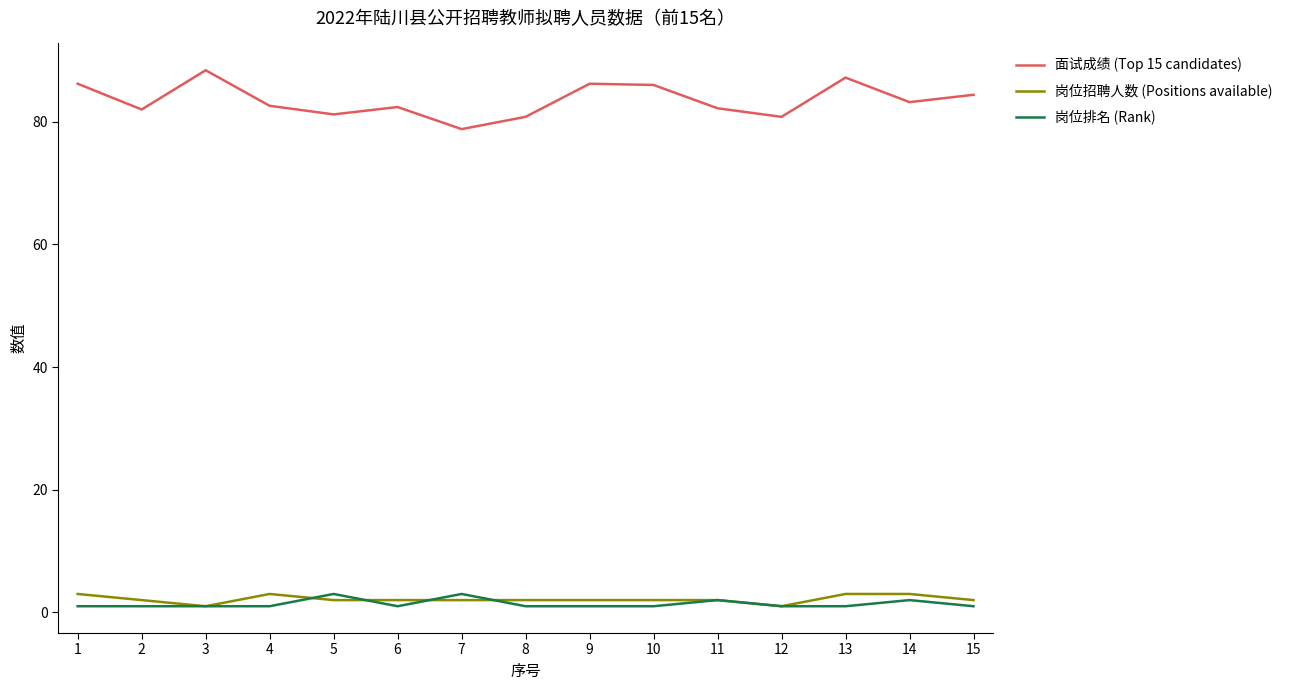

Rank the series at 8 from highest to lowest value.

面试成绩 (Top 15 candidates), 岗位招聘人数 (Positions available), 岗位排名 (Rank)